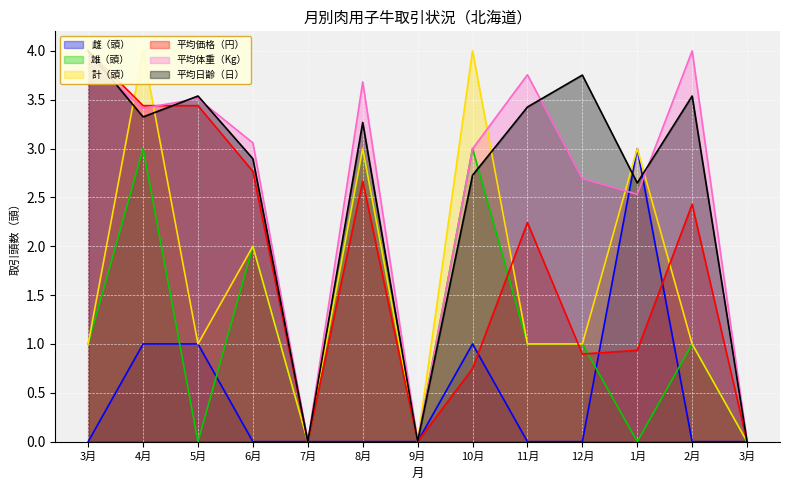

True or false: 計（頭） and 雄（頭） intersect in this chart.

False